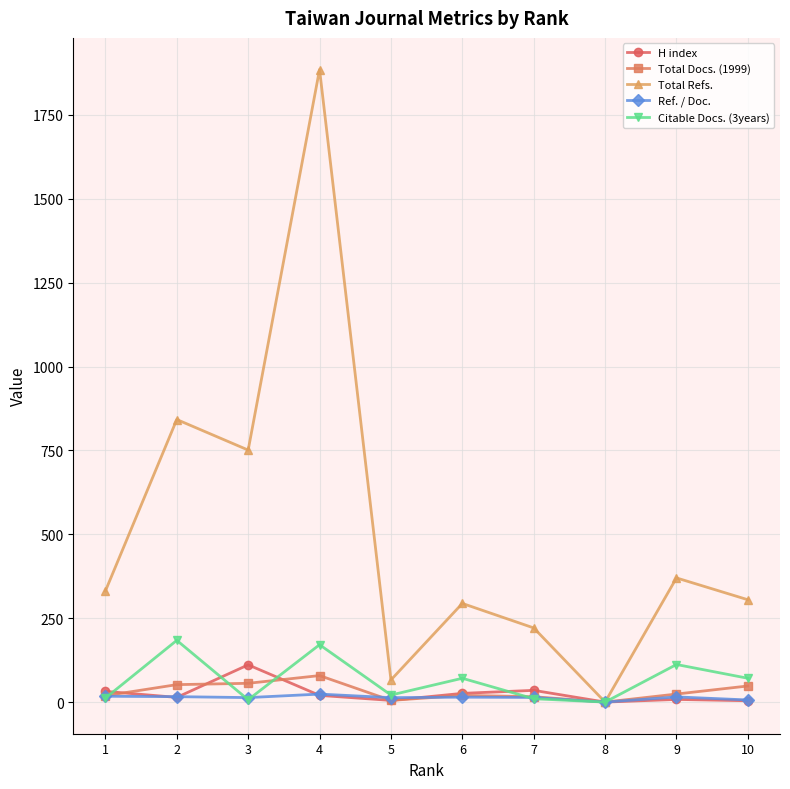

How many categories are shown in the chart?

10